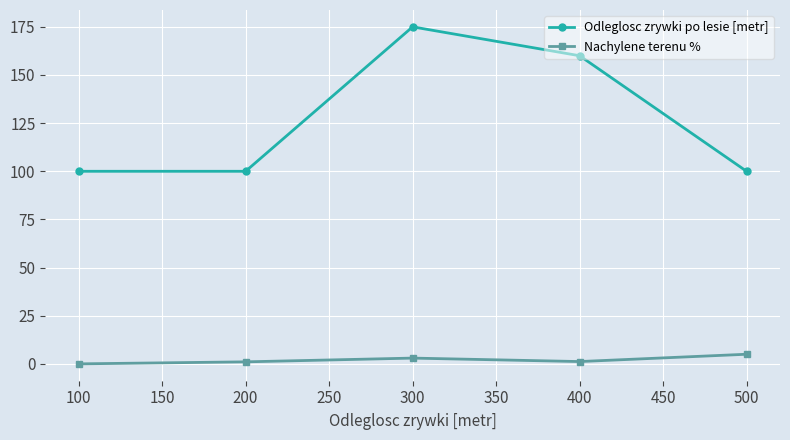

Which series changed the most between 300 and 500?

Odleglosc zrywki po lesie [metr]